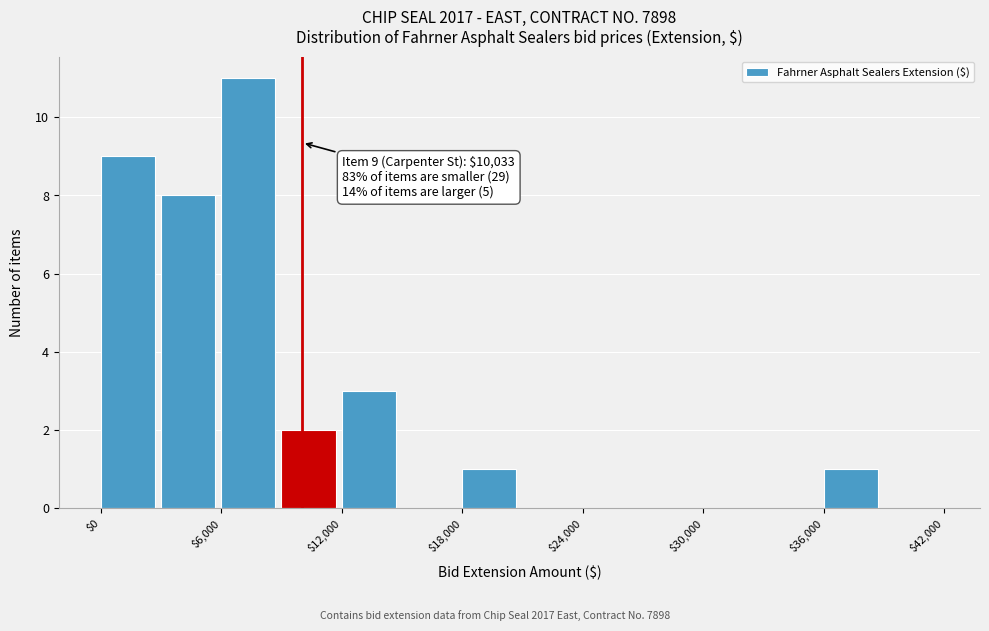

Around what value on the x-axis is the tallest bar? Give the approximate position of its centre, as read against the axis.

7000